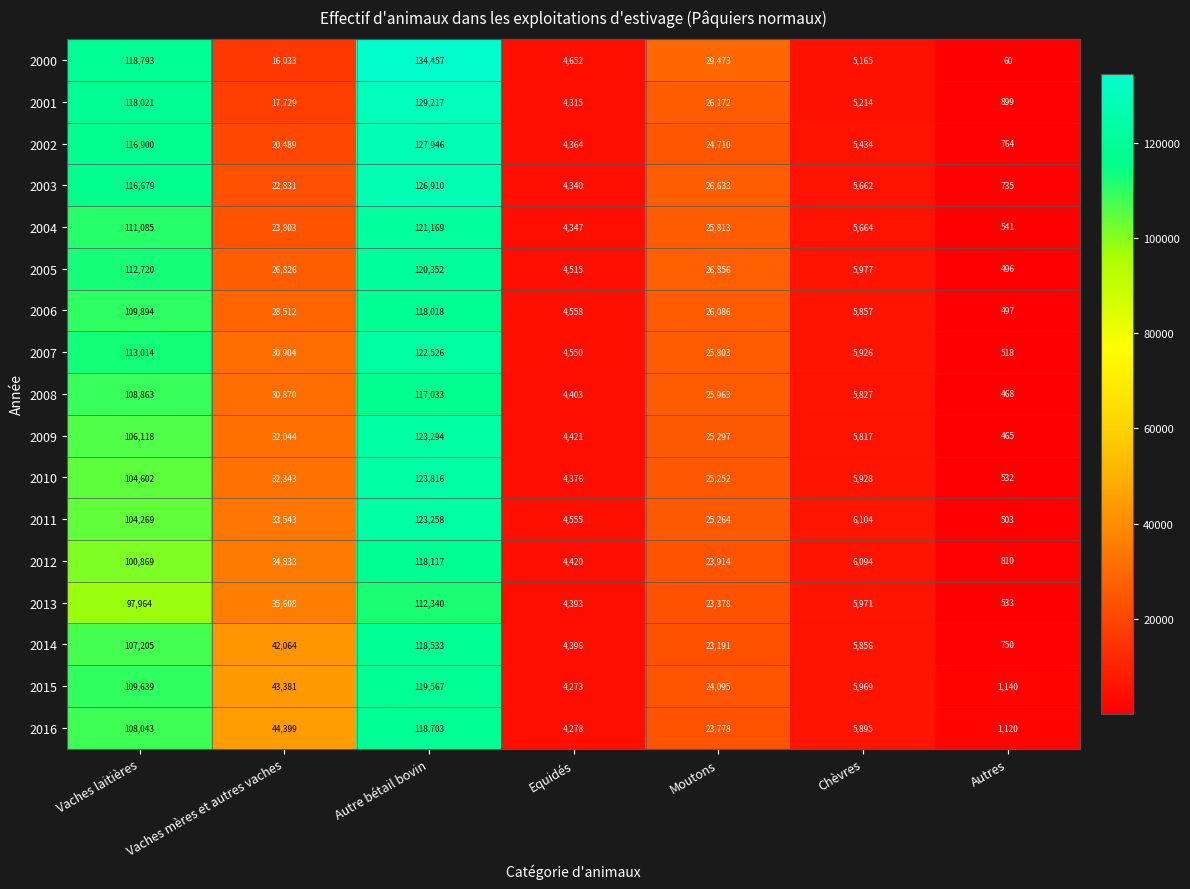

Rank the series by their maximum value, from lowest to highest.

2013, 2008, 2006, 2012, 2014, 2016, 2015, 2005, 2004, 2007, 2011, 2009, 2010, 2003, 2002, 2001, 2000